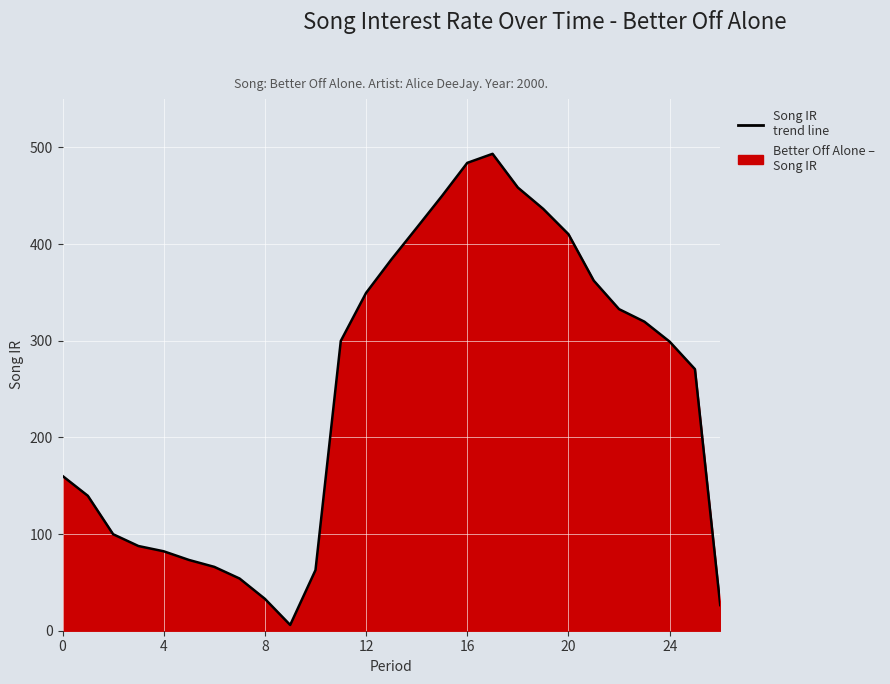

What is the smallest value displayed?

6.0